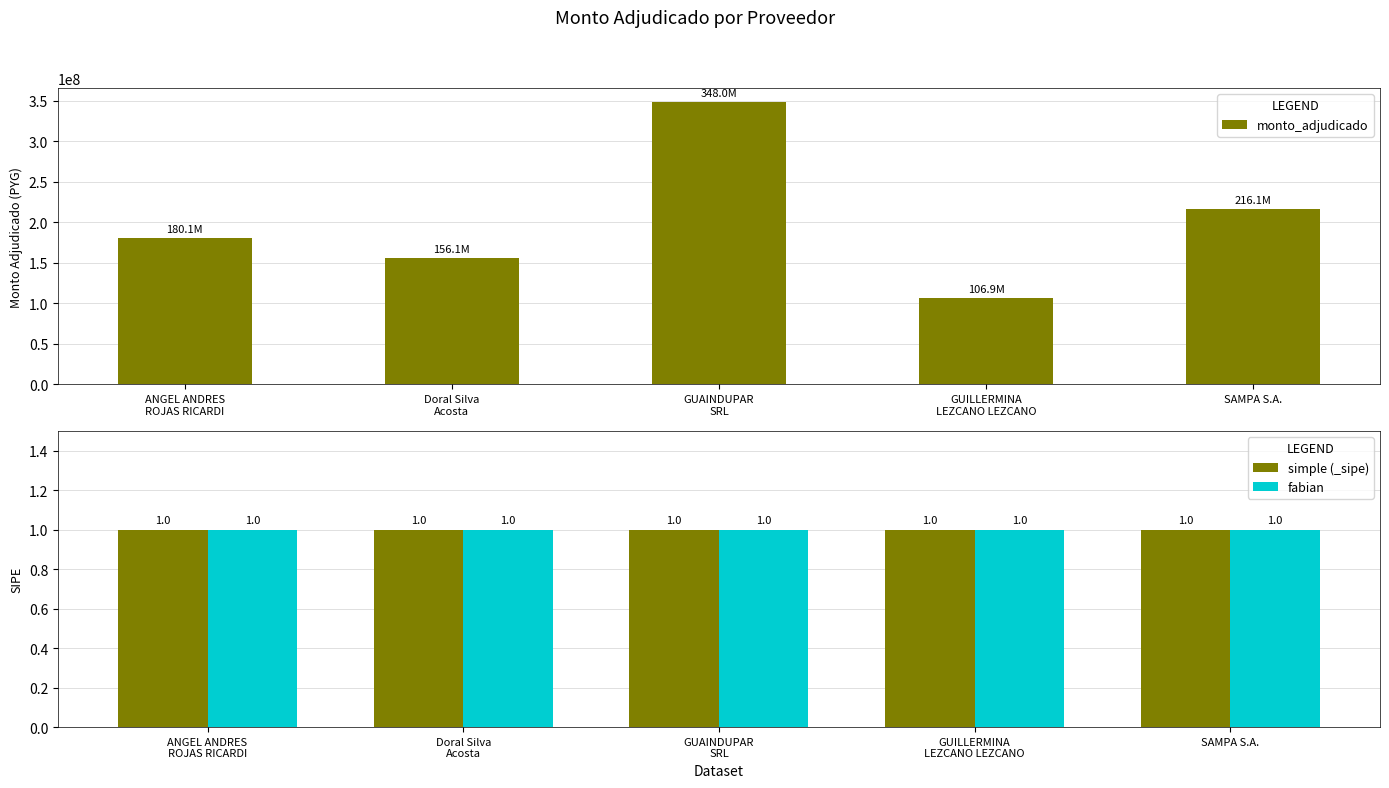

The value of fabian at GUAINDUPAR
SRL is 1. True or false?

True